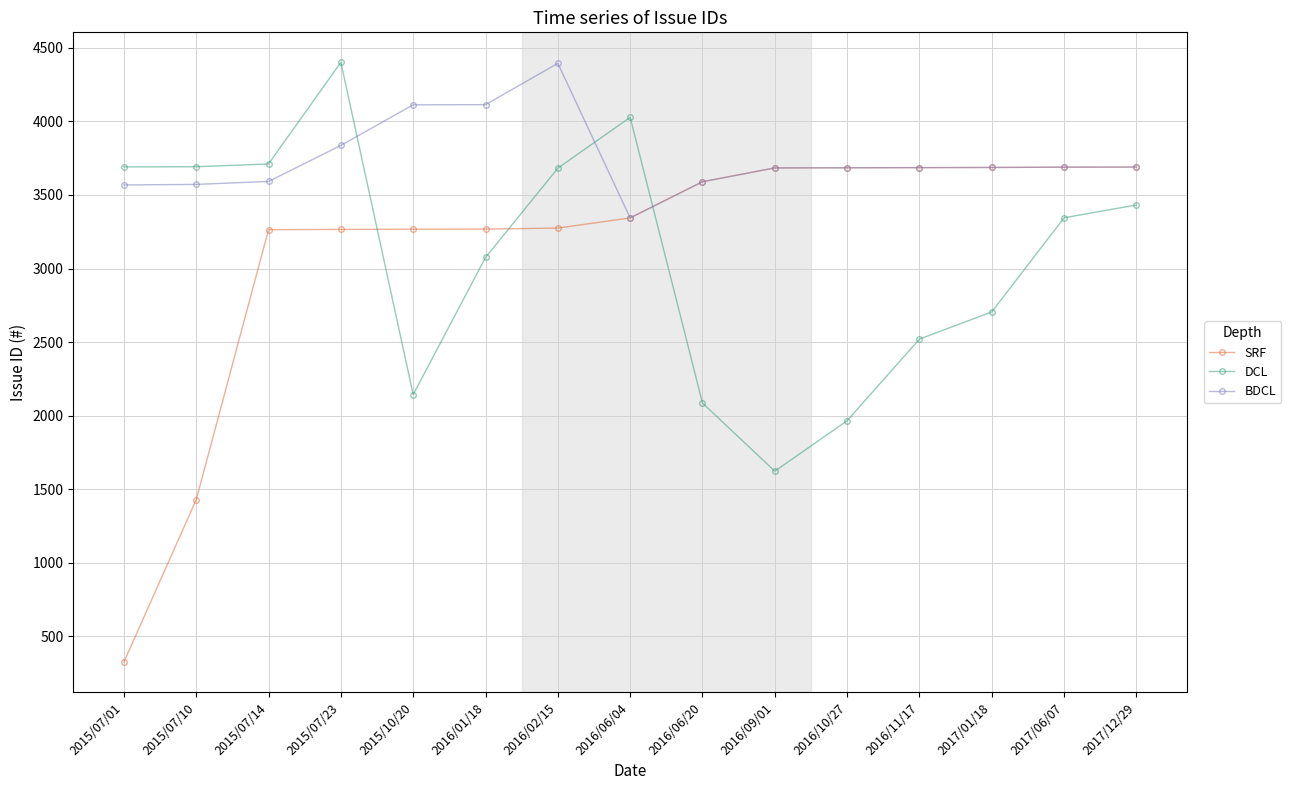

Which series has the largest total across all categories?

BDCL